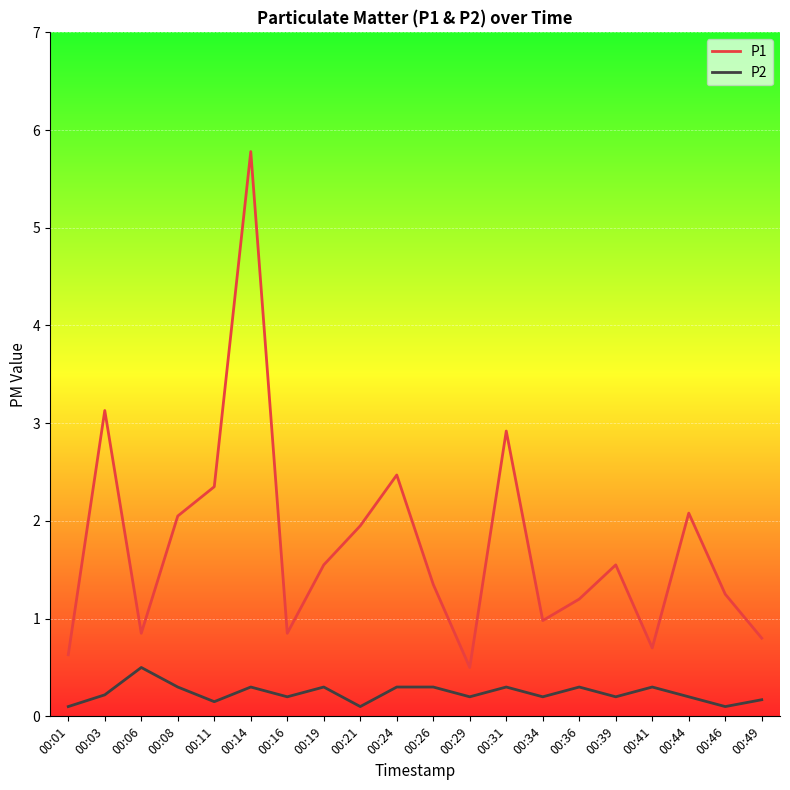

At 00:19, list the series in order from smallest to largest.

P2, P1